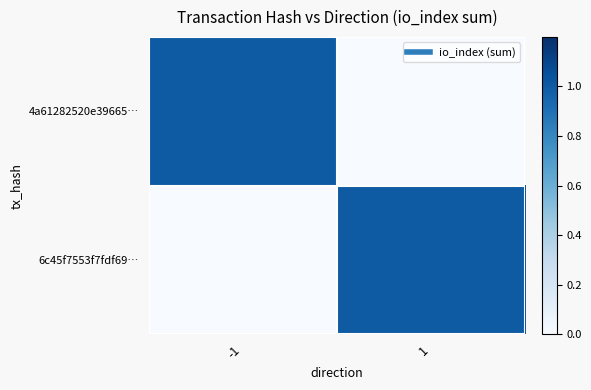

Reading left to right, list all the values displayed in this chart.

4a61282520e39665…: -1=1	1=0
6c45f7553f7fdf69…: -1=0	1=1